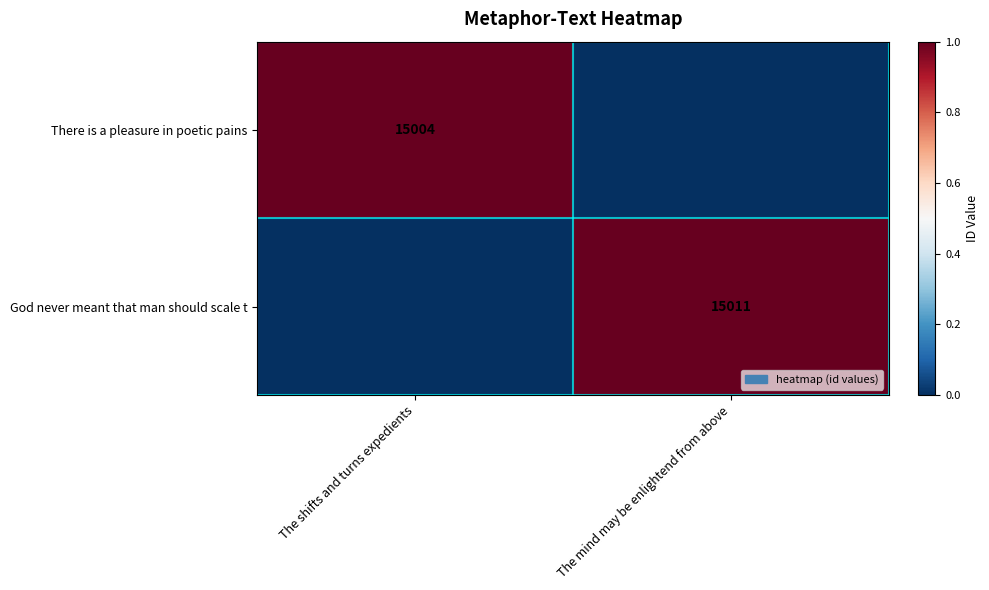

What is the spread (max minus min) of values at The mind may be enlightend from above?

1.0